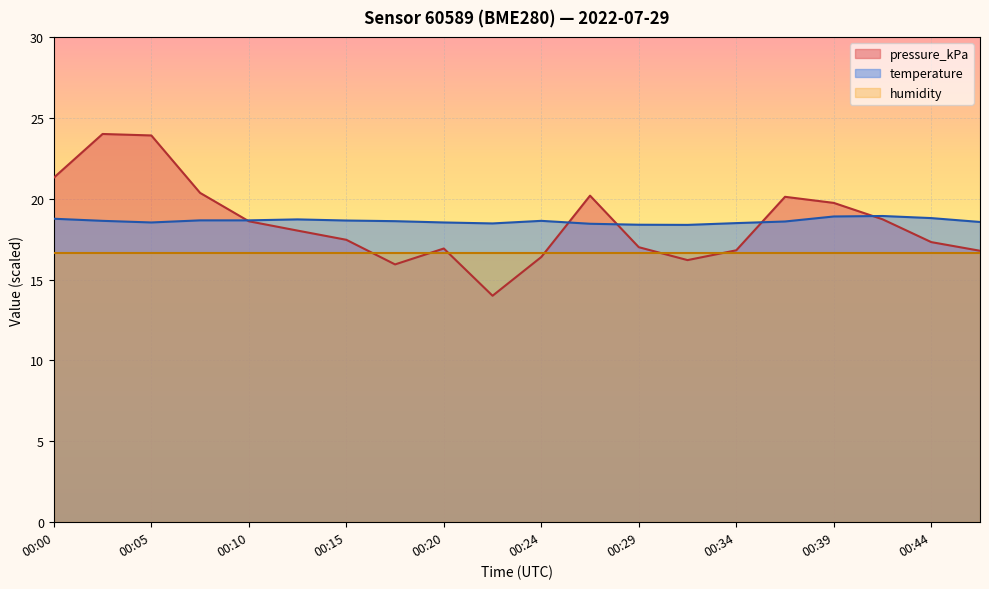

What value does the temperature series have at 00:20?

18.5